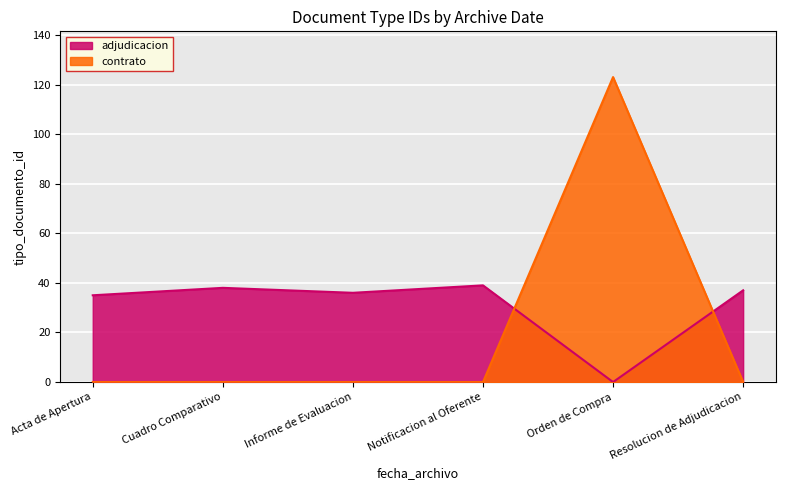

The value of contrato at Notificacion al Oferente is 63. True or false?

False